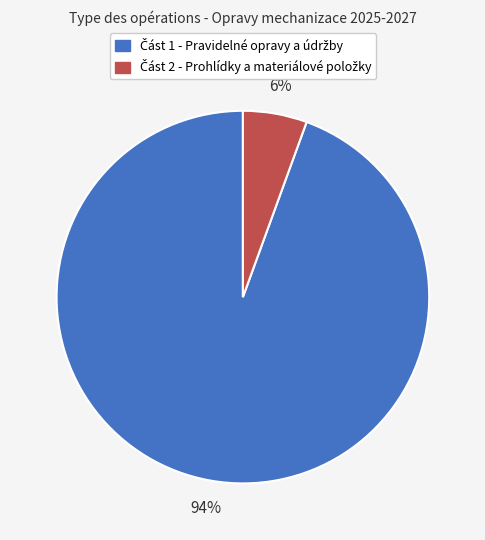

Is there any slice that represents more than half of the pie?

Yes